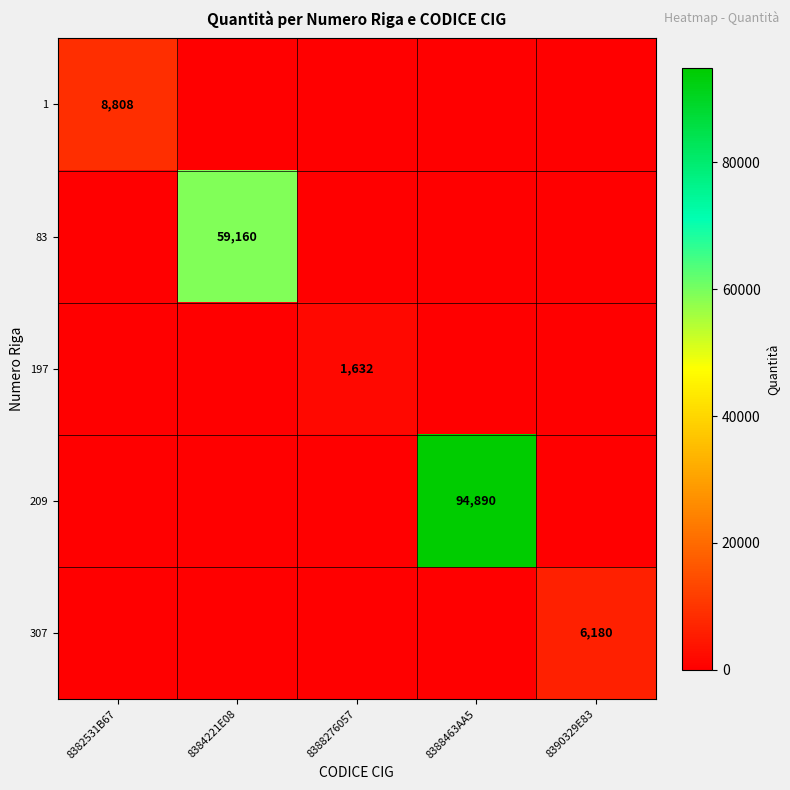

What is the total value across all series at 8384221E08?

59160